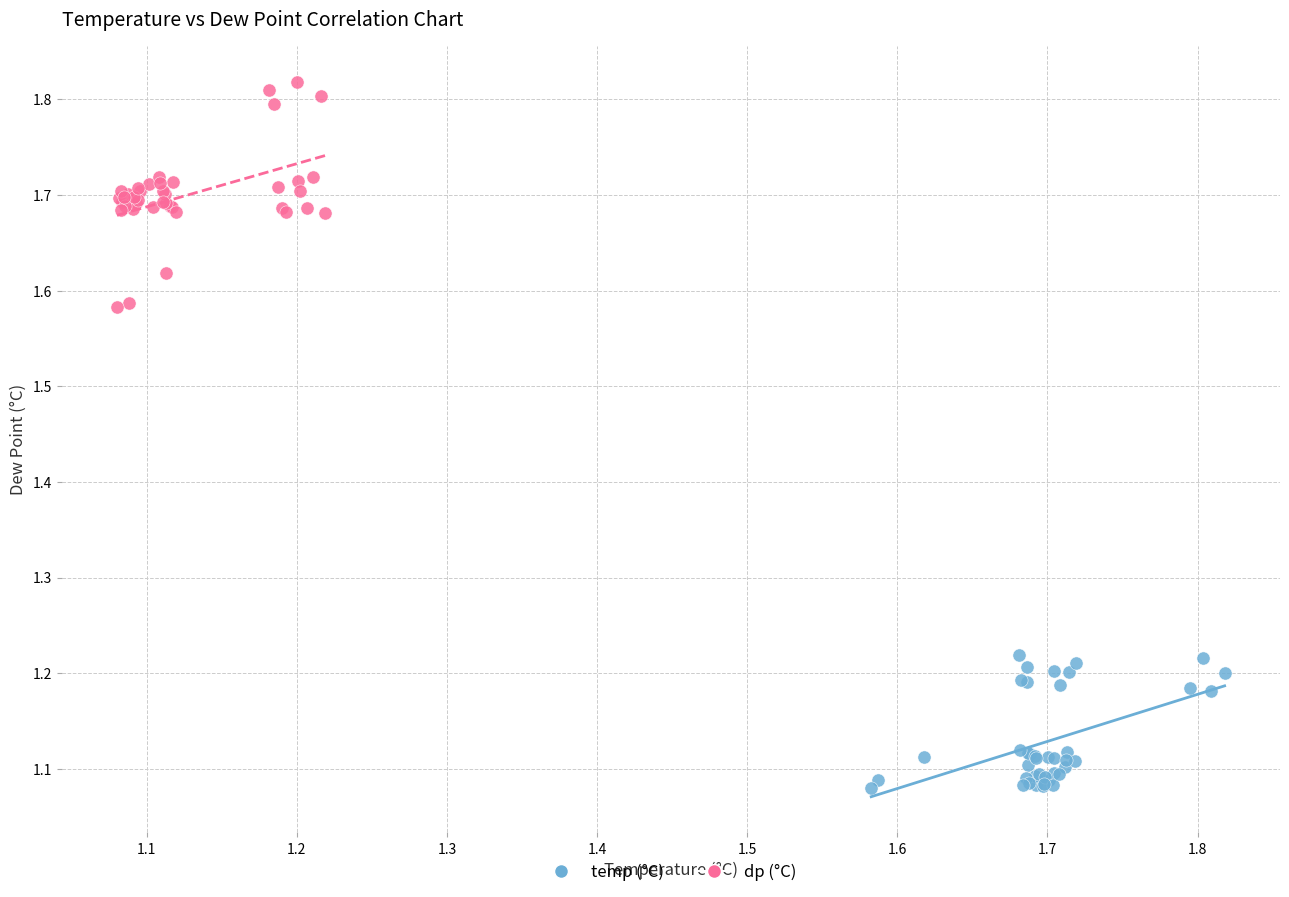

Which series contains the lowest Y value?

temp (°C)